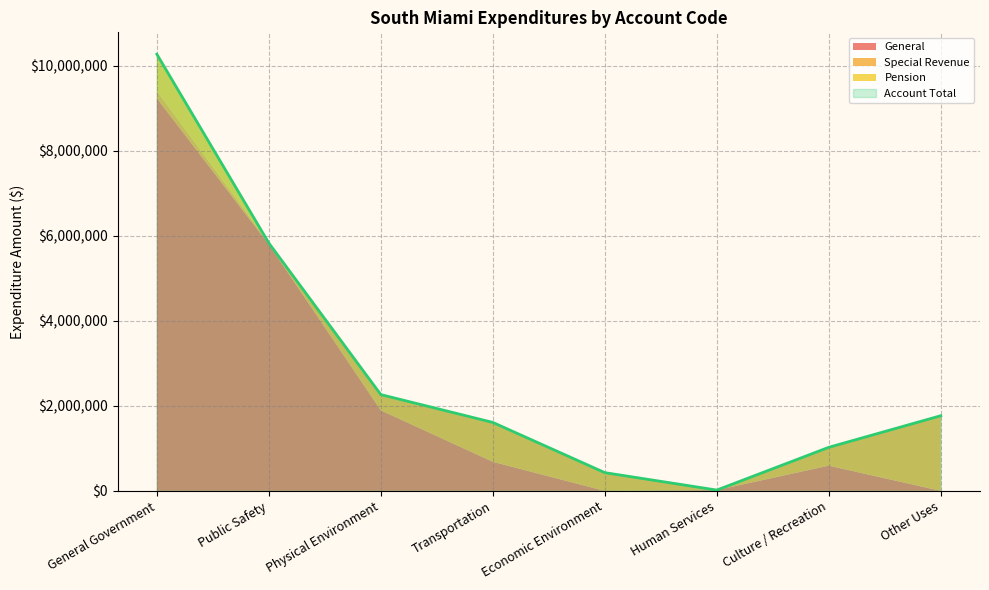

What is the average value of the Account Total series?

2902246